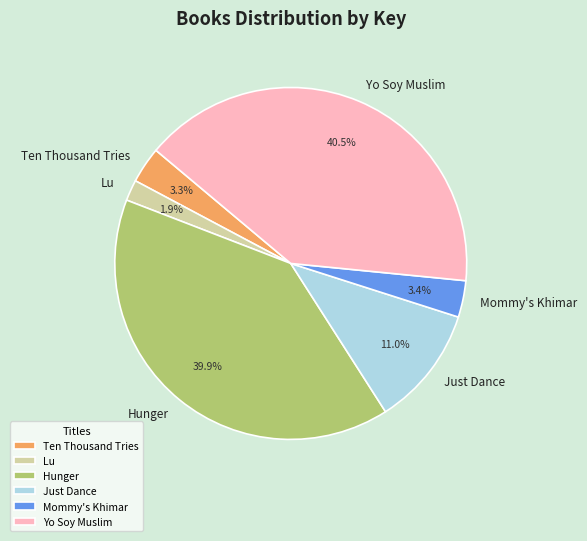

To the nearest percent, what is the difference between the Hunger and Just Dance slice percentages?

29%